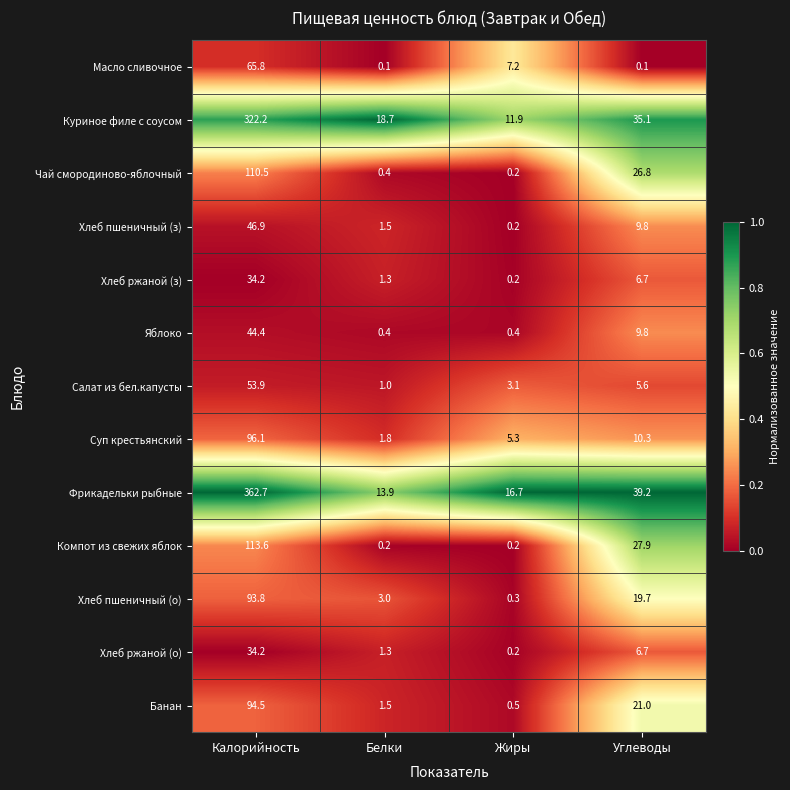

Which series changed the most between Калорийность and Белки?

Фрикадельки рыбные